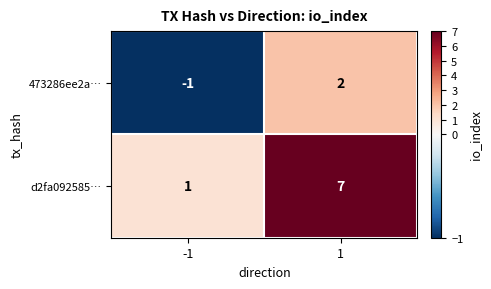

Which series has the largest range (max minus min)?

d2fa092585…